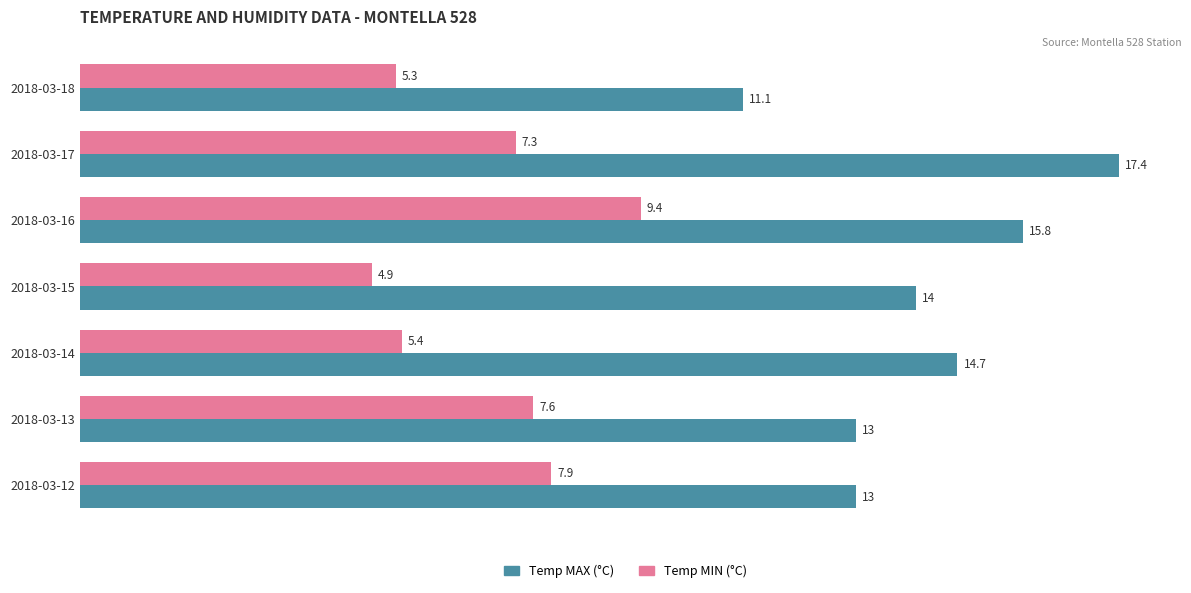

What are all the series names shown in the legend?

Temp MAX (°C), Temp MIN (°C)